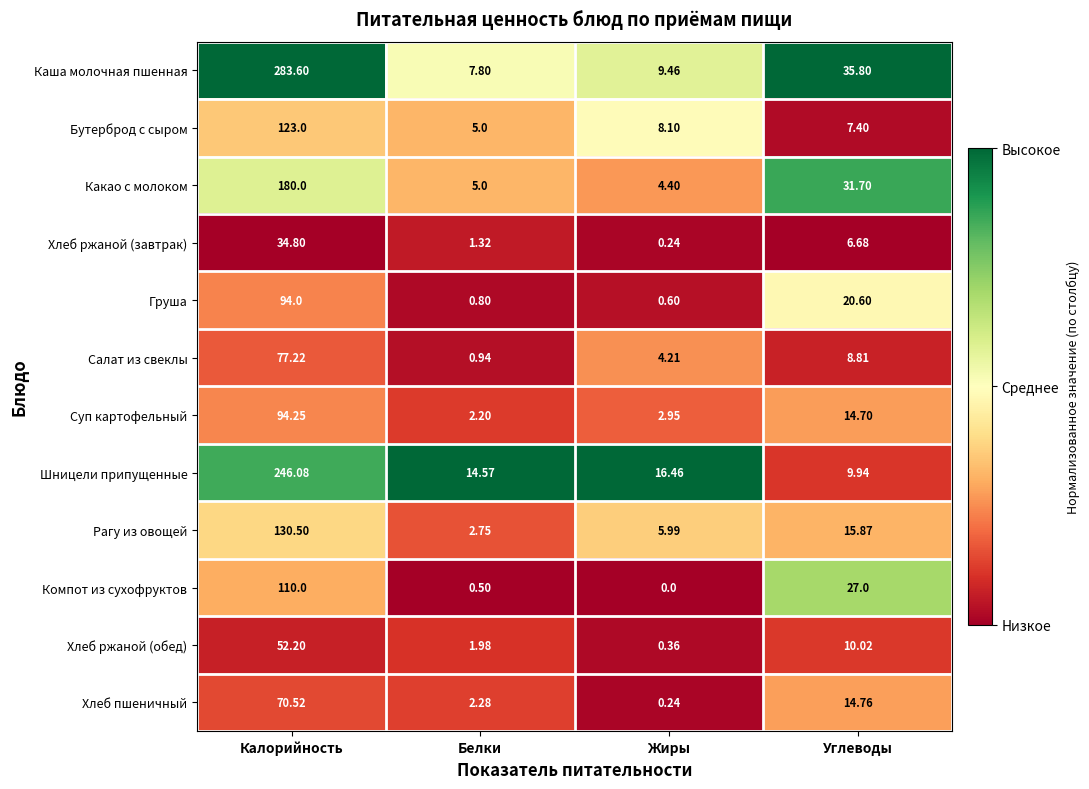

Which series has the largest range (max minus min)?

Каша молочная пшенная